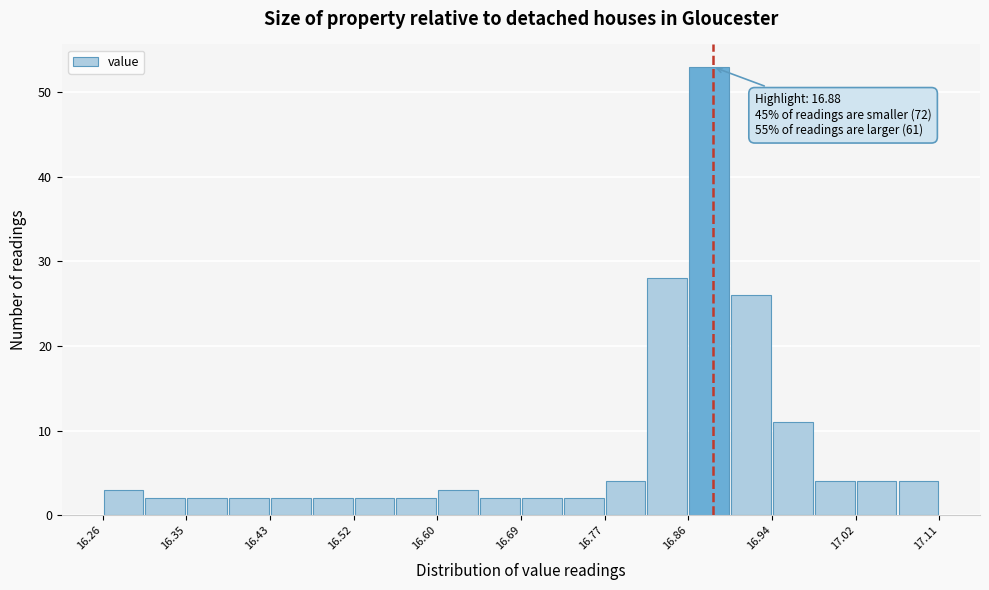

Over which range of the x-axis is the bar tallest?

16.86 to 16.90